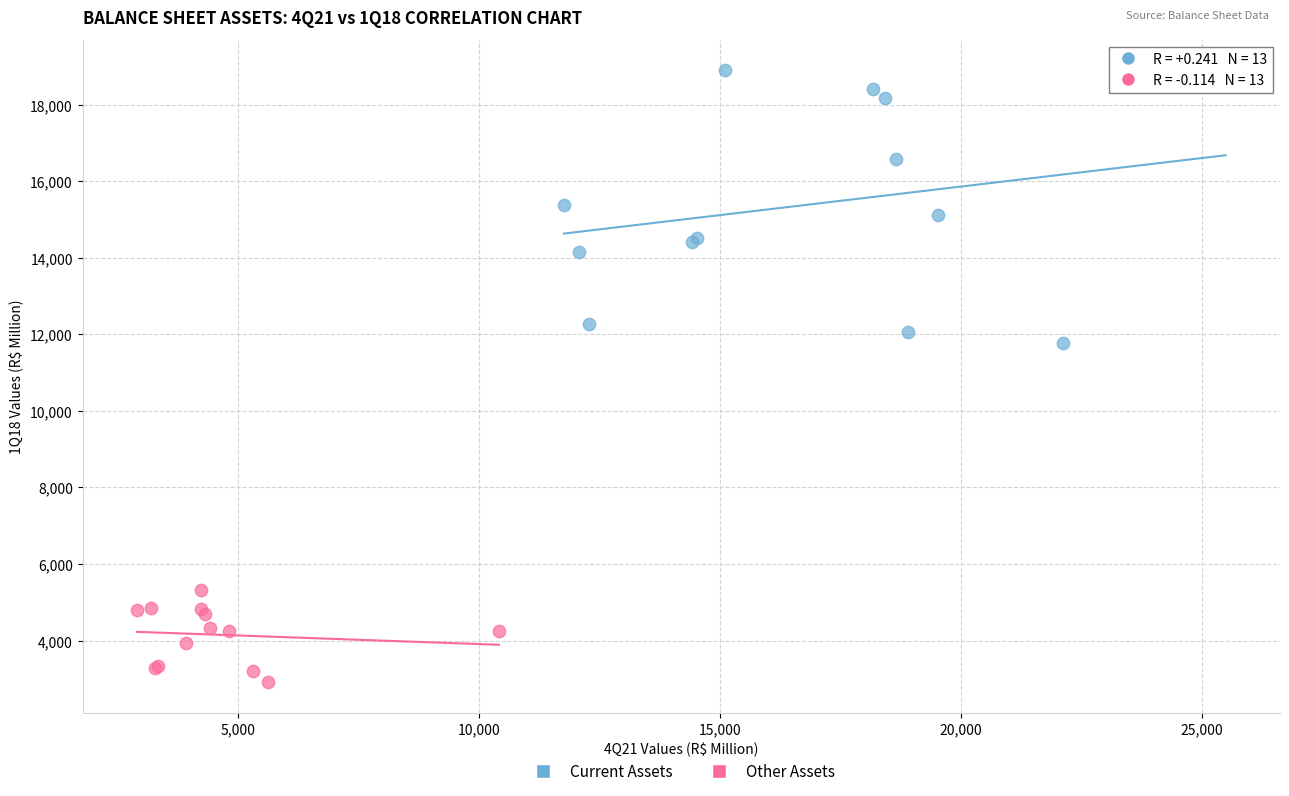

Which series contains the lowest Y value?

Other Assets